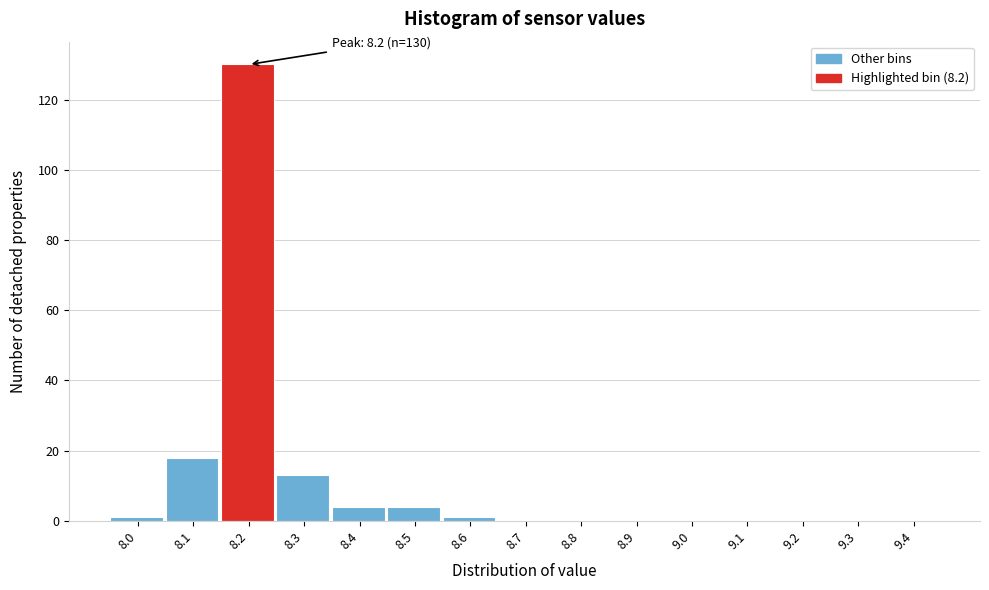

Reading left to right, what are all the values shown in this chart?

8.0=1	8.1=18	8.2=130	8.3=13	8.4=4	8.5=4	8.6=1	8.7=0	8.8=0	8.9=0	9.0=0	9.1=0	9.2=0	9.3=0	9.4=0